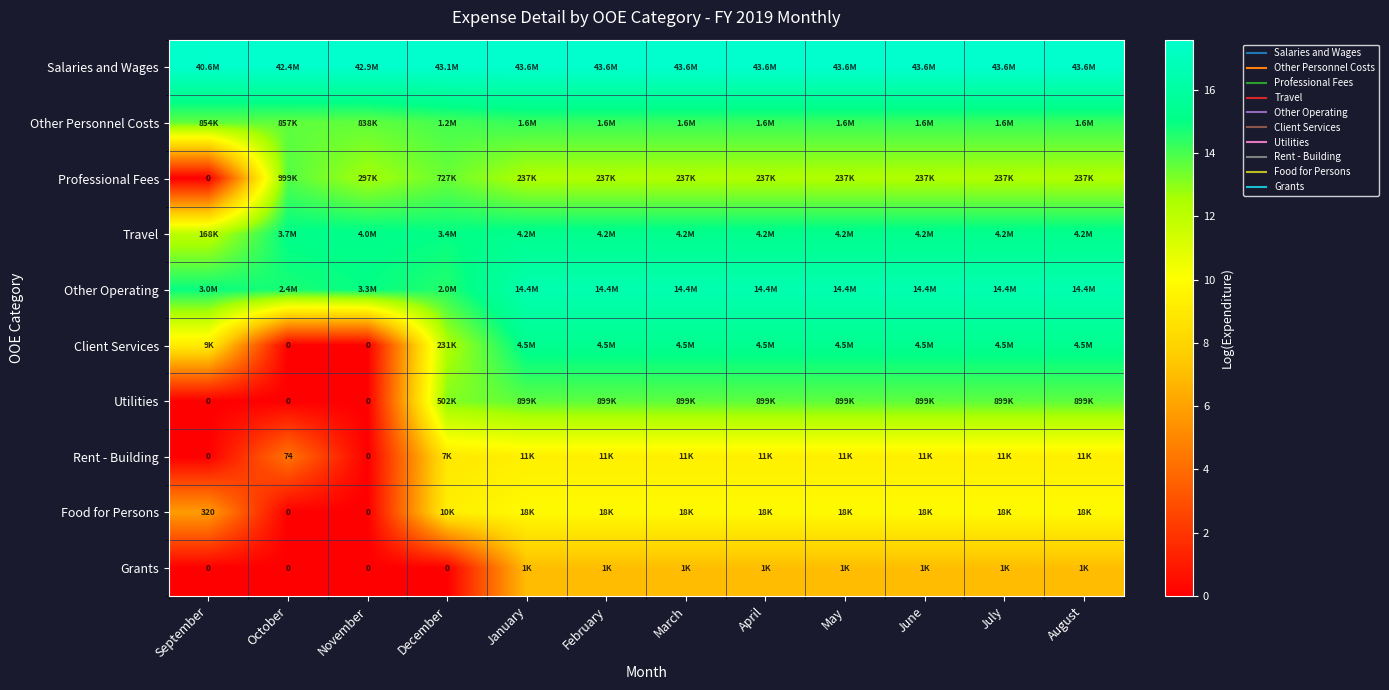

List the labels in order of Client Services value, smallest first.

October, November, September, December, January, February, March, April, May, June, July, August